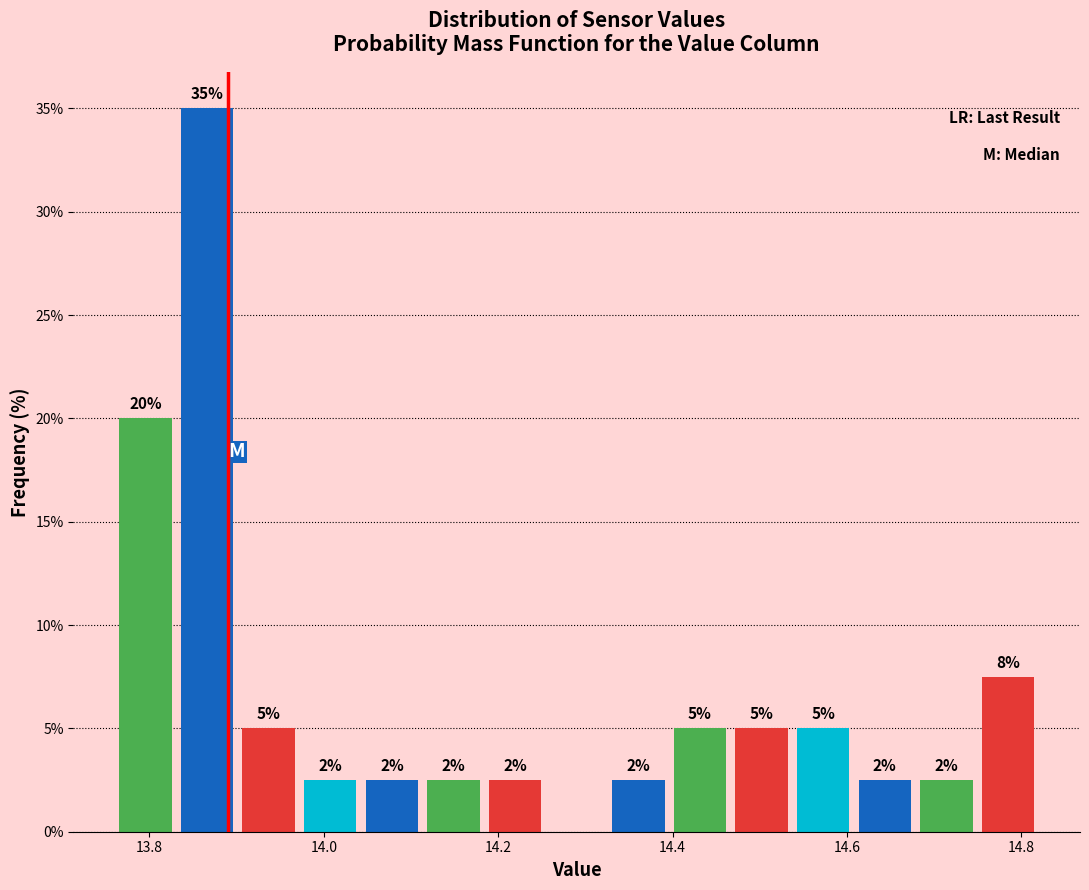

Read against the x-axis, roughly where is the centre of the tallest bar?

13.86